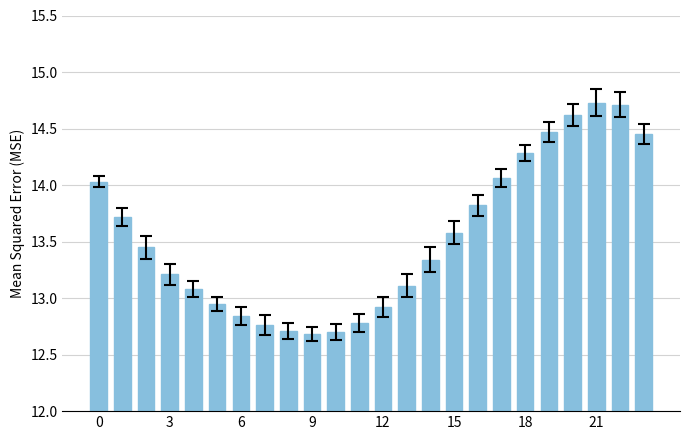

What is the value of the 19th bar from the left?

14.3